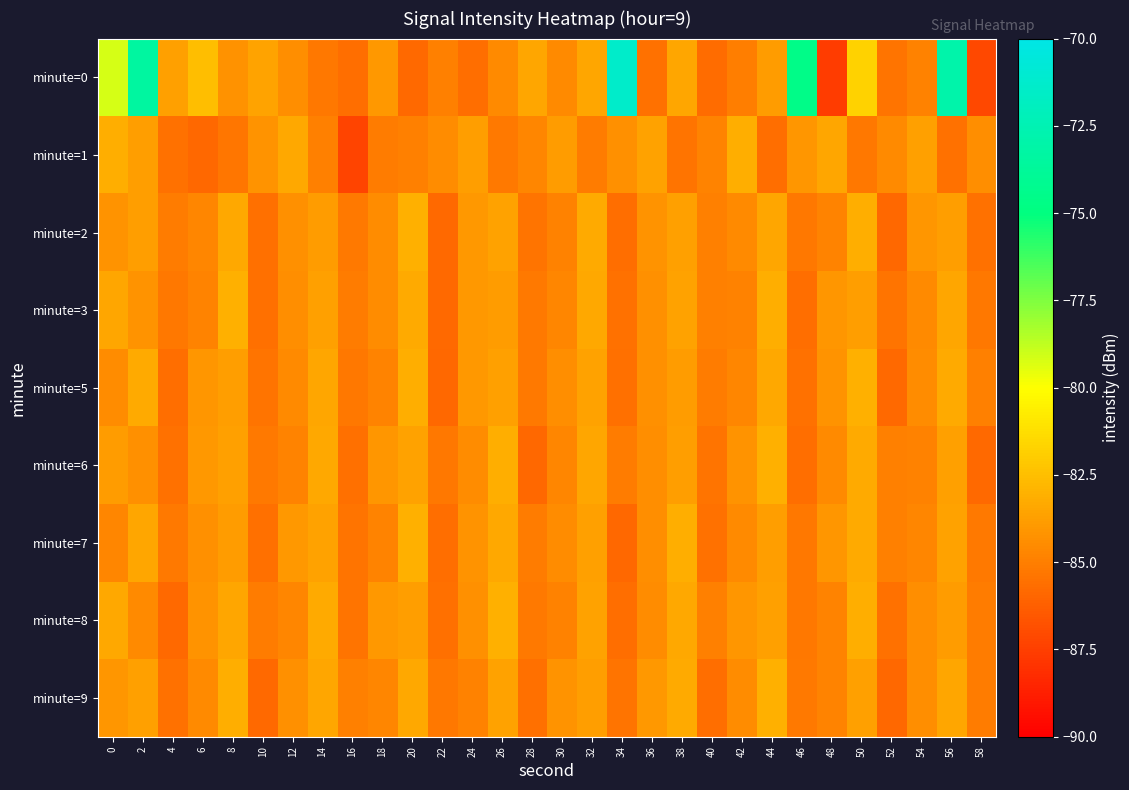

Reading right to left, what are all the values shown in this chart?

minute=0: 58=-87.2	56=-73.0	54=-84.9	52=-85.4	50=-81.7	48=-87.6	46=-74.5	44=-83.9	42=-85.0	40=-85.7	38=-83.5	36=-85.5	34=-71.4	32=-83.4	30=-84.6	28=-83.5	26=-84.5	24=-85.6	22=-85.0	20=-85.8	18=-84.0	16=-85.7	14=-85.3	12=-84.4	10=-83.6	8=-84.3	6=-82.5	4=-83.7	2=-73.4	0=-79.2
minute=1: 58=-84.4	56=-85.5	54=-83.7	52=-84.6	50=-85.3	48=-83.5	46=-84.1	44=-85.7	42=-83.2	40=-84.8	38=-85.4	36=-83.6	34=-84.3	32=-85.1	30=-83.9	28=-84.7	26=-85.2	24=-83.8	22=-84.5	20=-85.0	18=-85.1	16=-87.3	14=-85.0	12=-83.4	10=-84.2	8=-85.3	6=-85.9	4=-85.5	2=-83.8	0=-83.2
minute=2: 58=-85.5	56=-83.8	54=-84.1	52=-85.9	50=-83.2	48=-84.8	46=-85.3	44=-83.5	42=-84.6	40=-85.0	38=-83.7	36=-84.2	34=-85.7	32=-83.3	30=-84.9	28=-85.4	26=-83.6	24=-84.0	22=-85.8	20=-83.1	18=-84.5	16=-85.2	14=-83.9	12=-84.3	10=-85.6	8=-83.4	6=-84.7	4=-85.1	2=-83.8	0=-84.2
minute=3: 58=-85.3	56=-83.5	54=-84.6	52=-85.4	50=-83.8	48=-84.1	46=-85.7	44=-83.2	42=-84.9	40=-85.0	38=-83.6	36=-84.3	34=-85.5	32=-83.4	30=-84.7	28=-85.2	26=-83.9	24=-84.0	22=-85.8	20=-83.3	18=-84.5	16=-85.1	14=-83.7	12=-84.4	10=-85.6	8=-83.1	6=-84.8	4=-85.3	2=-84.2	0=-83.5
minute=5: 58=-85.0	56=-83.3	54=-84.5	52=-85.8	50=-83.1	48=-84.2	46=-85.5	44=-83.4	42=-84.7	40=-85.1	38=-83.9	36=-84.3	34=-85.6	32=-83.6	30=-84.4	28=-85.2	26=-83.7	24=-84.0	22=-85.9	20=-83.2	18=-84.8	16=-85.3	14=-83.5	12=-84.6	10=-85.4	8=-83.8	6=-84.1	4=-85.7	2=-83.3	0=-84.5
minute=6: 58=-85.8	56=-83.7	54=-84.9	52=-85.0	50=-83.3	48=-84.6	46=-85.7	44=-83.1	42=-84.2	40=-85.4	38=-83.8	36=-84.4	34=-85.1	32=-83.5	30=-84.7	28=-85.9	26=-83.2	24=-84.5	22=-85.3	20=-83.6	18=-84.1	16=-85.6	14=-83.4	12=-84.8	10=-85.2	8=-83.7	6=-84.0	4=-85.5	2=-84.3	0=-83.9
minute=7: 58=-85.2	56=-83.6	54=-84.7	52=-85.0	50=-83.3	48=-84.1	46=-85.3	44=-83.8	42=-84.6	40=-85.5	38=-83.2	36=-84.4	34=-85.9	32=-83.7	30=-84.5	28=-85.1	26=-83.4	24=-84.2	22=-85.7	20=-83.1	18=-84.8	16=-85.4	14=-83.6	12=-84.0	10=-85.6	8=-83.9	6=-84.3	4=-85.2	2=-83.5	0=-84.7
minute=8: 58=-85.1	56=-83.9	54=-84.4	52=-85.5	50=-83.2	48=-84.8	46=-85.3	44=-83.7	42=-84.1	40=-85.0	38=-83.4	36=-84.5	34=-85.7	32=-83.6	30=-84.9	28=-85.2	26=-83.1	24=-84.3	22=-85.6	20=-83.8	18=-84.0	16=-85.4	14=-83.3	12=-84.7	10=-85.1	8=-83.5	6=-84.2	4=-85.8	2=-84.6	0=-83.4
minute=9: 58=-85.1	56=-83.5	54=-84.4	52=-85.9	50=-83.7	48=-84.8	46=-85.2	44=-83.1	42=-84.5	40=-85.7	38=-83.3	36=-84.0	34=-85.4	32=-83.8	30=-84.2	28=-85.6	26=-83.6	24=-84.9	22=-85.3	20=-83.4	18=-84.7	16=-85.0	14=-83.5	12=-84.3	10=-85.8	8=-83.2	6=-84.6	4=-85.5	2=-83.7	0=-84.1